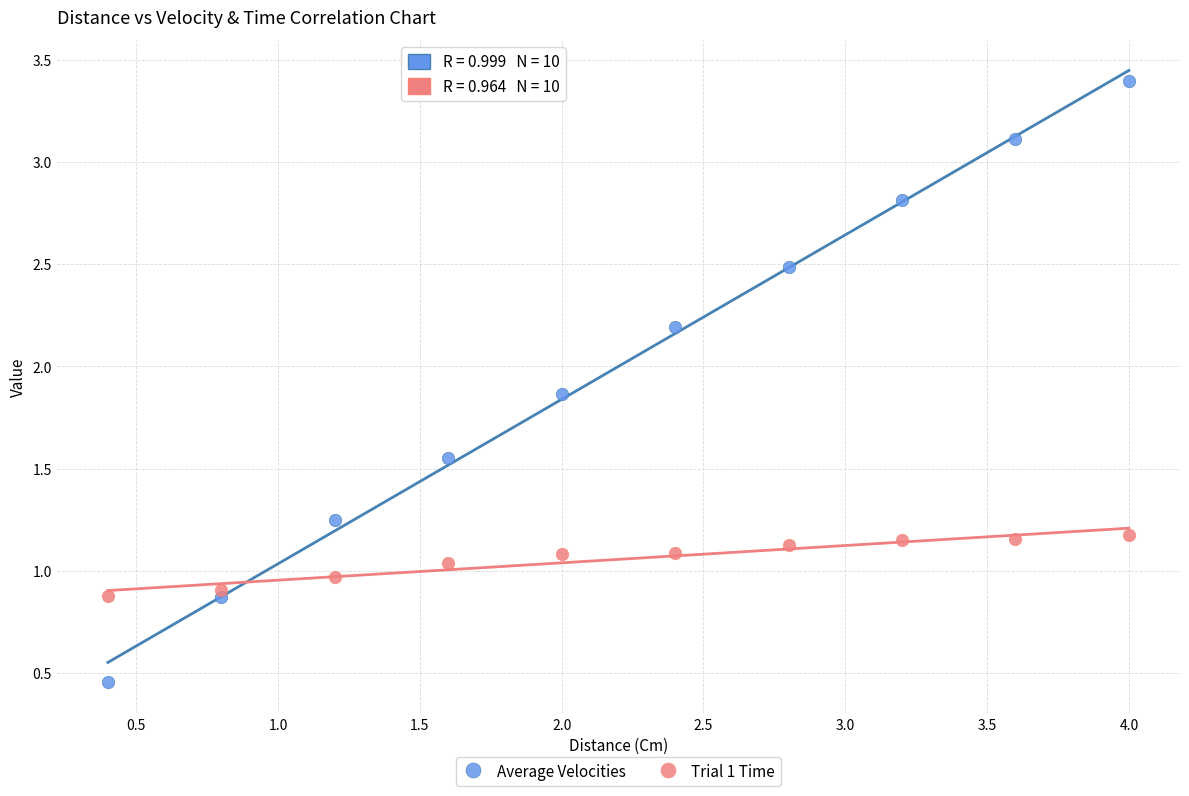

Which series reaches the maximum Y coordinate?

Average Velocities